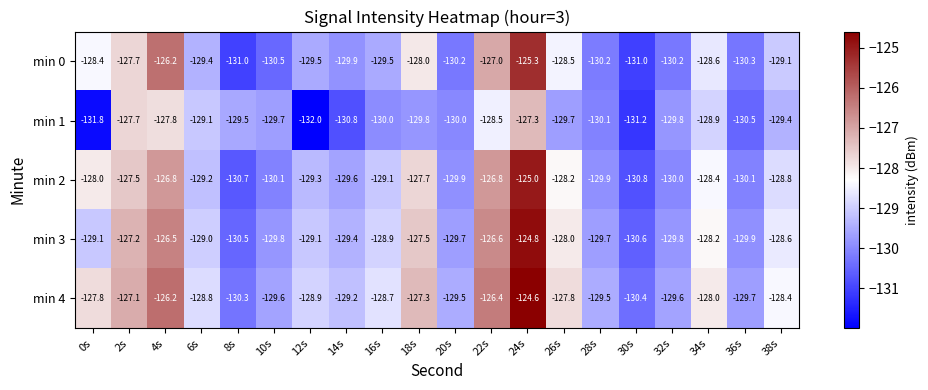

How many series are shown in this chart?

5